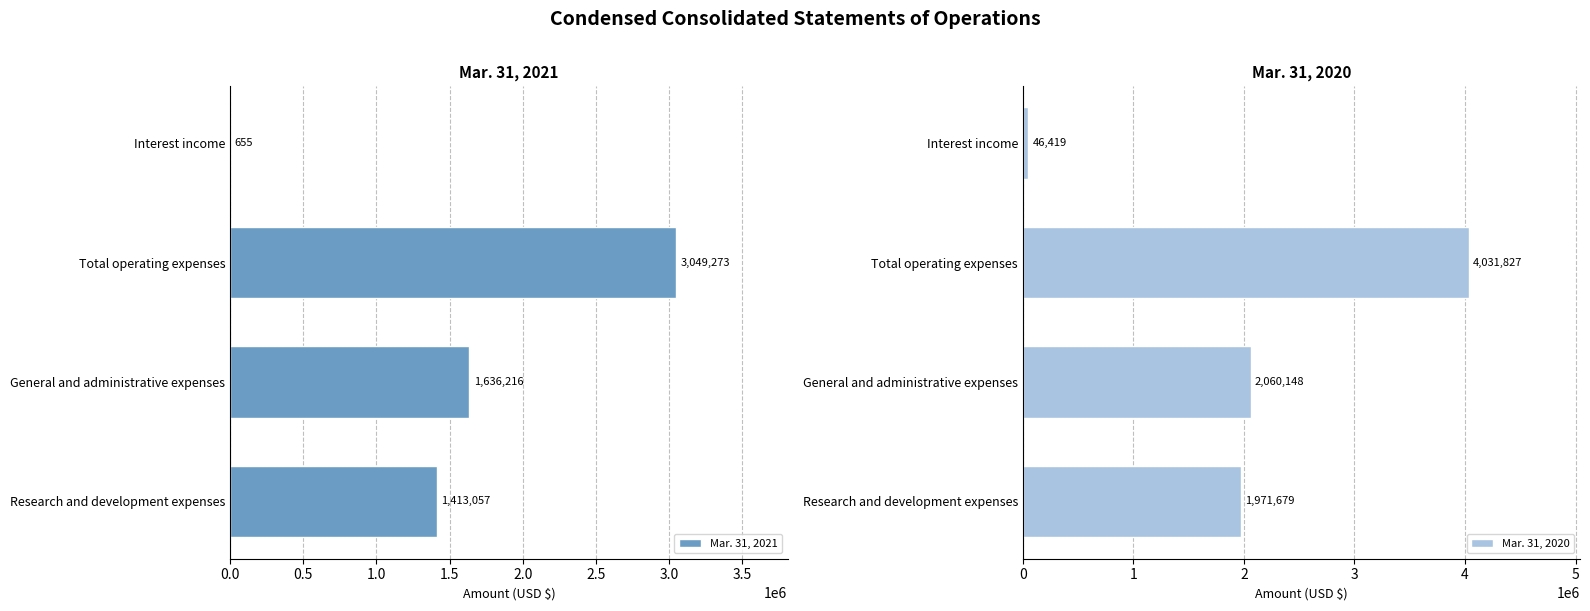

The Mar. 31, 2020 series shows 46419 at Interest income. True or false?

True